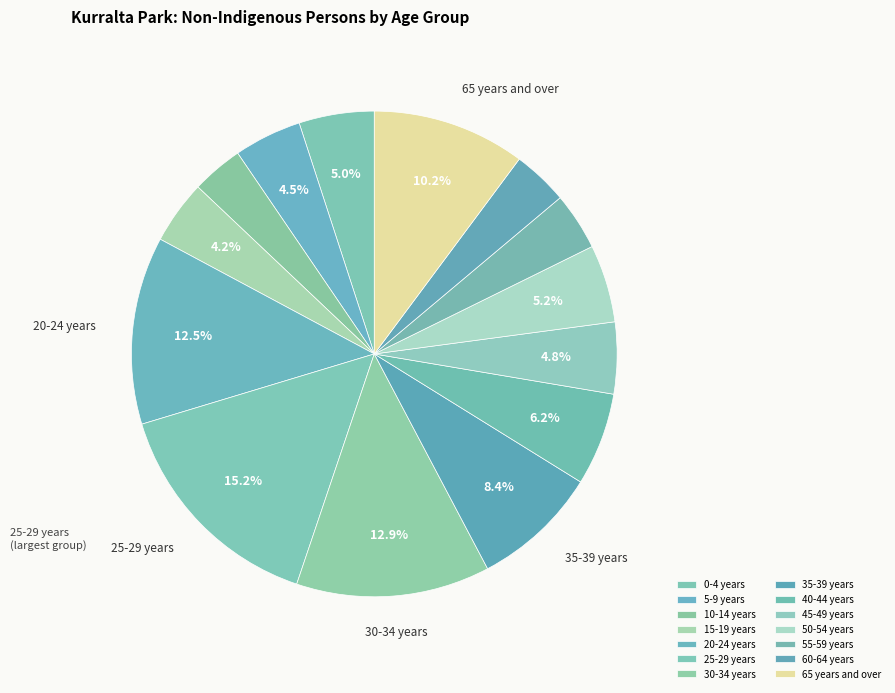

What is the change in value from 0-4 years to 35-39 years?

+102